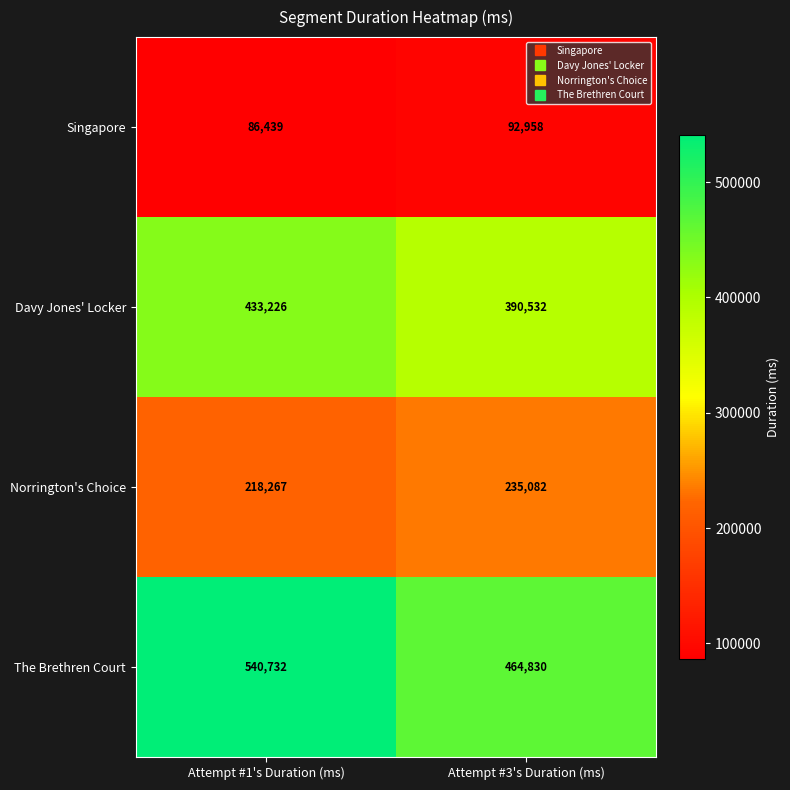

What is the smallest value displayed?

86439